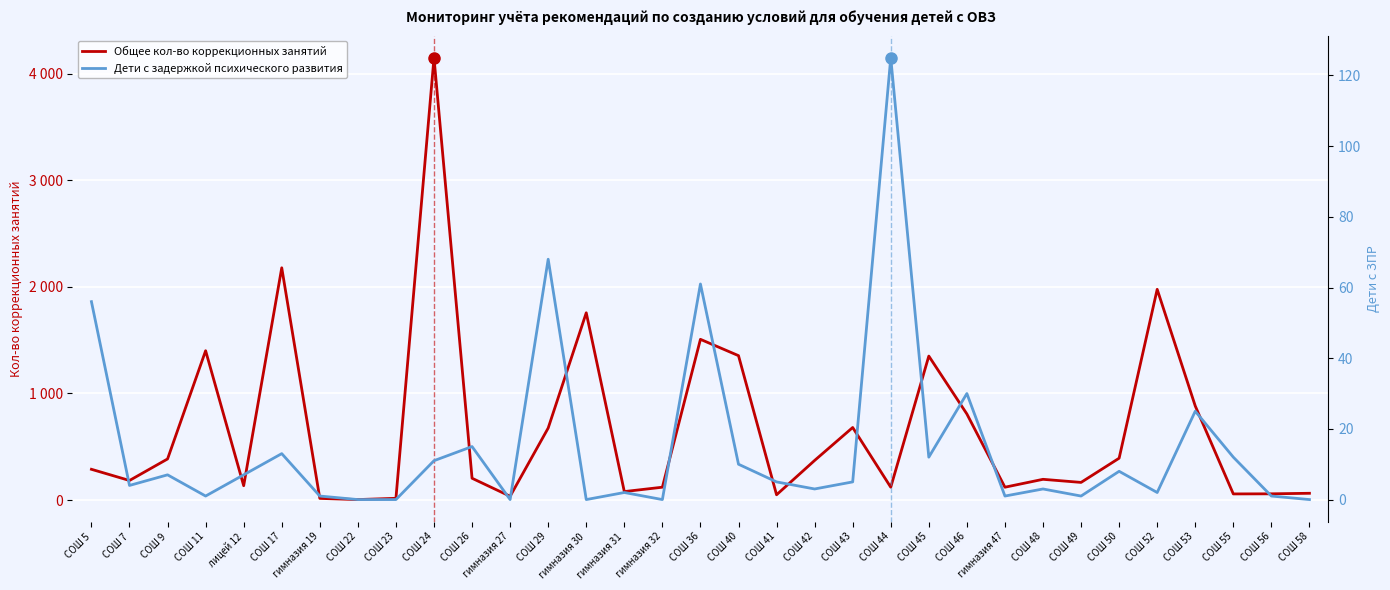

Rank the categories by Общее кол-во коррекционных занятий value from highest to lowest.

СОШ 24, СОШ 17, СОШ 52, гимназия 30, СОШ 36, СОШ 11, СОШ 40, СОШ 45, СОШ 53, СОШ 46, СОШ 43, СОШ 29, СОШ 50, СОШ 9, СОШ 42, СОШ 5, СОШ 26, СОШ 48, СОШ 7, СОШ 49, лицей 12, гимназия 32, СОШ 44, гимназия 47, гимназия 31, СОШ 58, СОШ 56, СОШ 55, СОШ 41, гимназия 27, СОШ 23, гимназия 19, СОШ 22